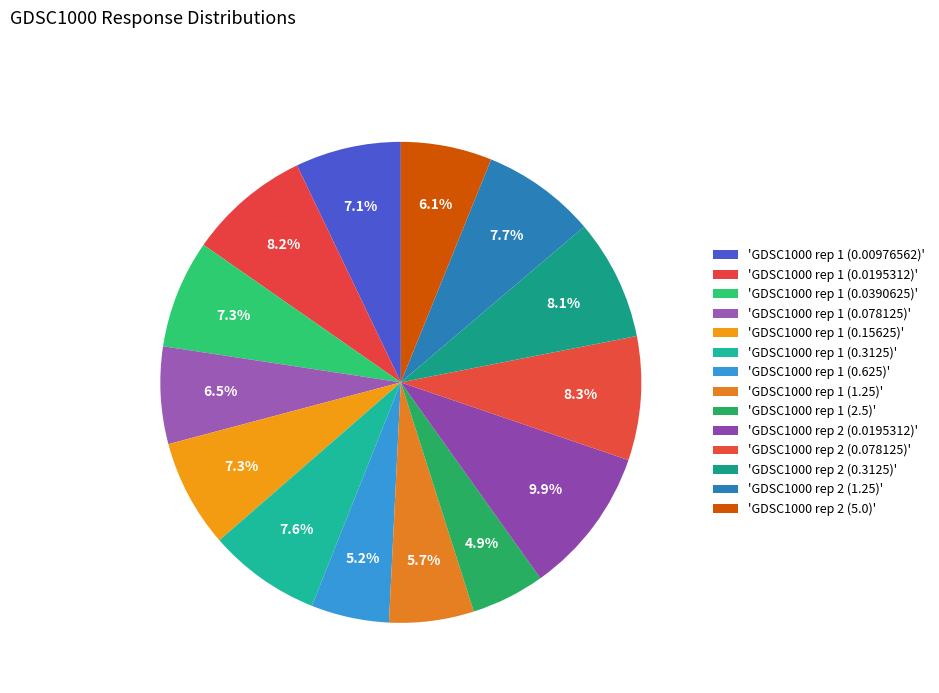

Which category has the biggest portion of the pie?

GDSC1000 rep 2 (0.0195312)